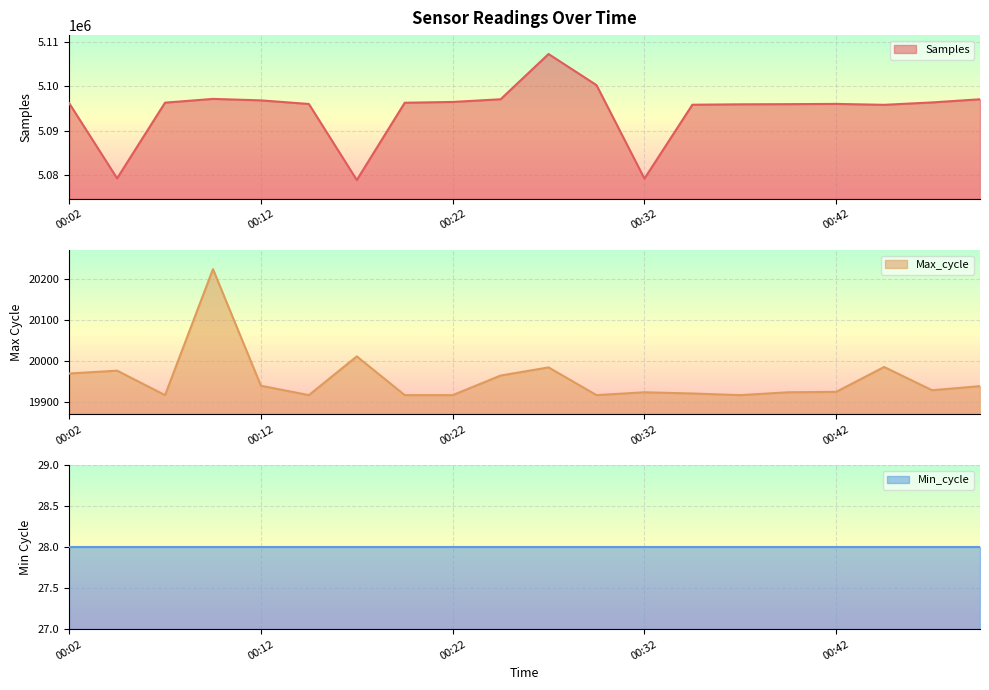

What is the highest value of the Samples series?

5107288